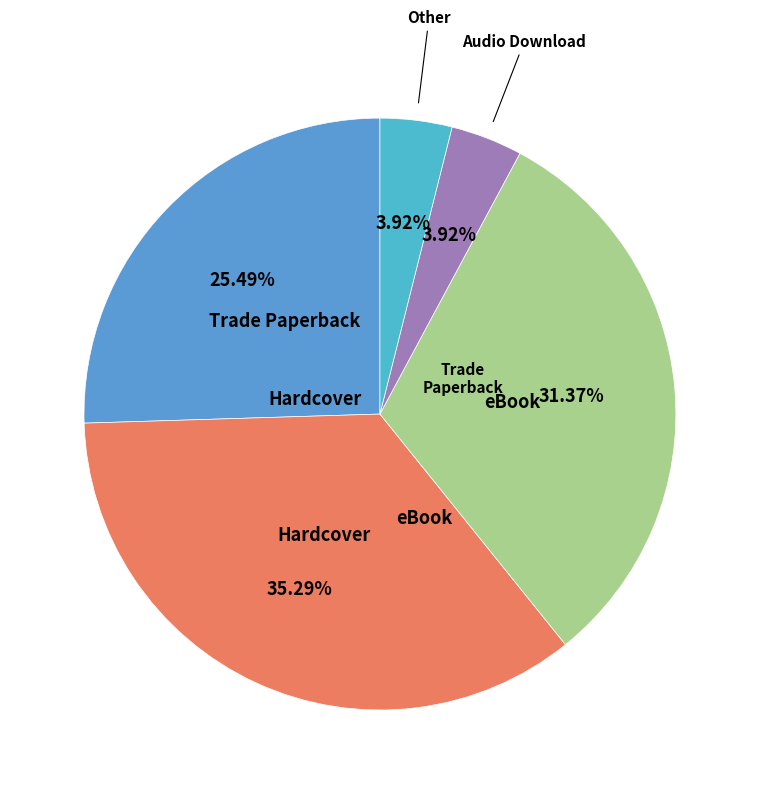

Is there any slice that represents more than half of the pie?

No